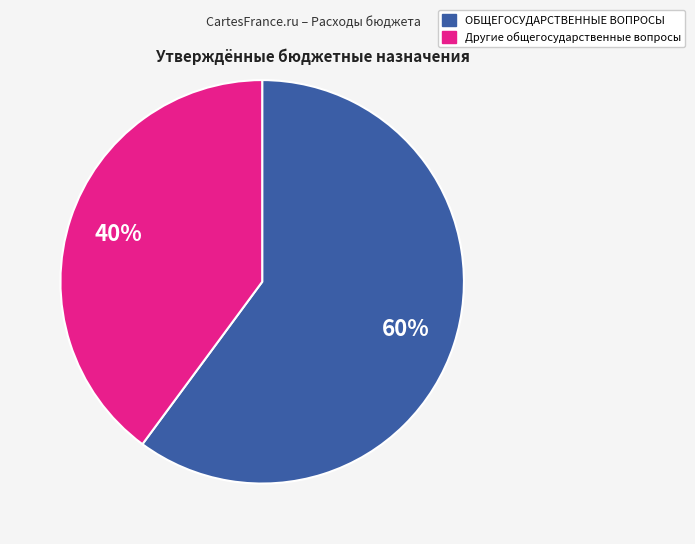

To the nearest percent, what is the difference between the largest and smallest slice percentages?

20%